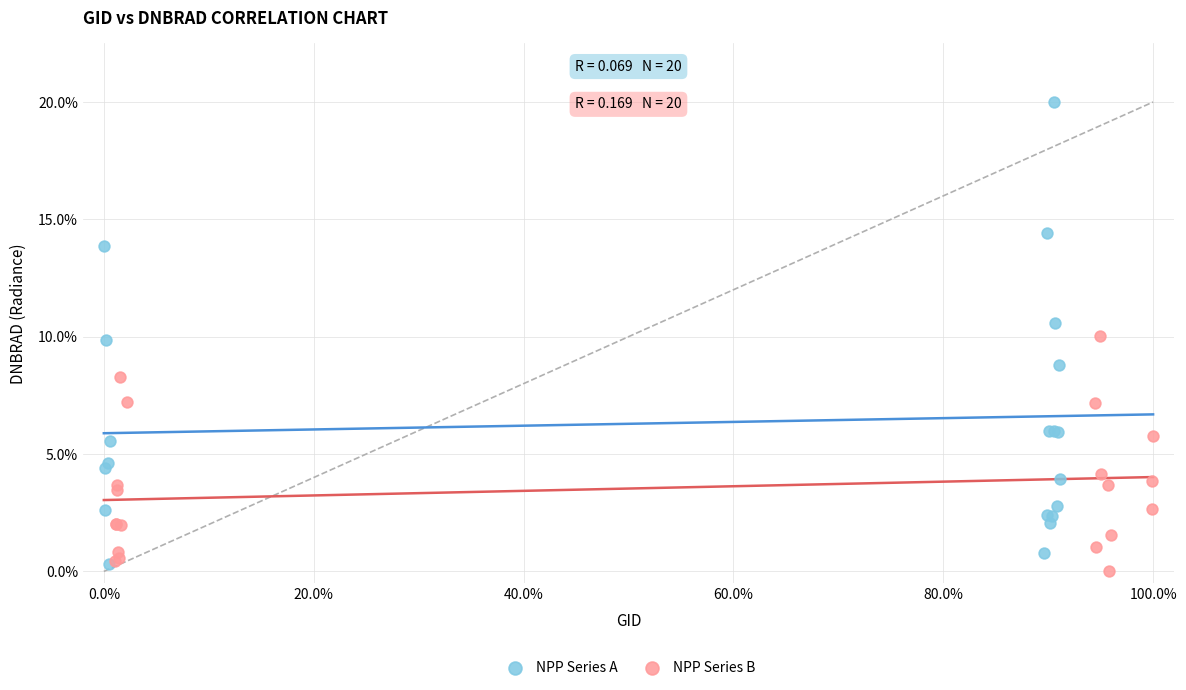

What are all the series names shown in the legend?

NPP Series A, NPP Series B